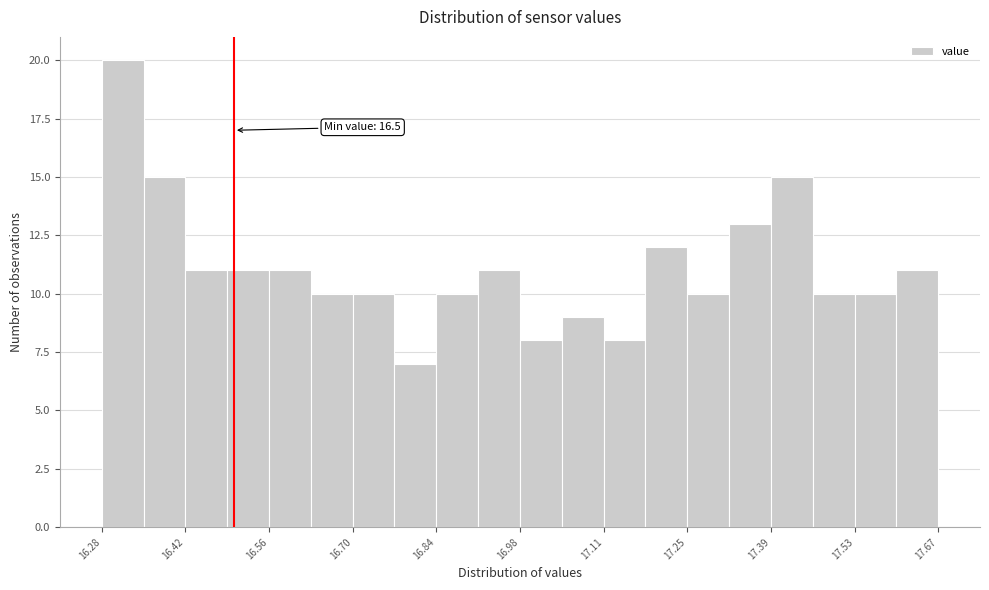

Around what value on the x-axis is the tallest bar? Give the approximate position of its centre, as read against the axis.

16.32